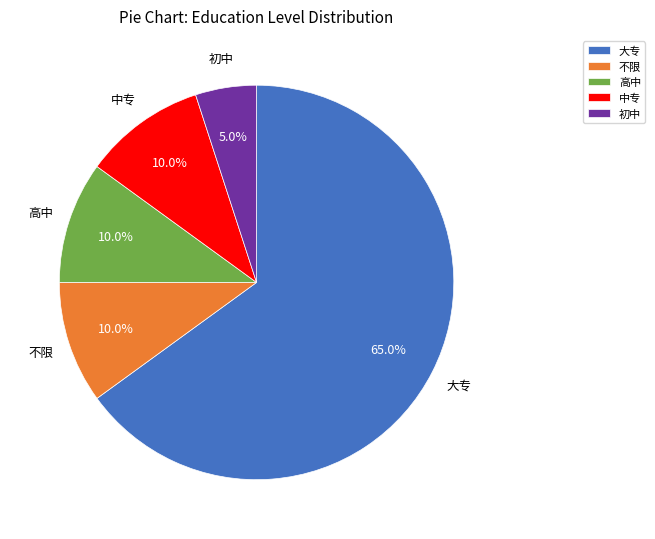

Does 中专 represent more than half of the total?

No